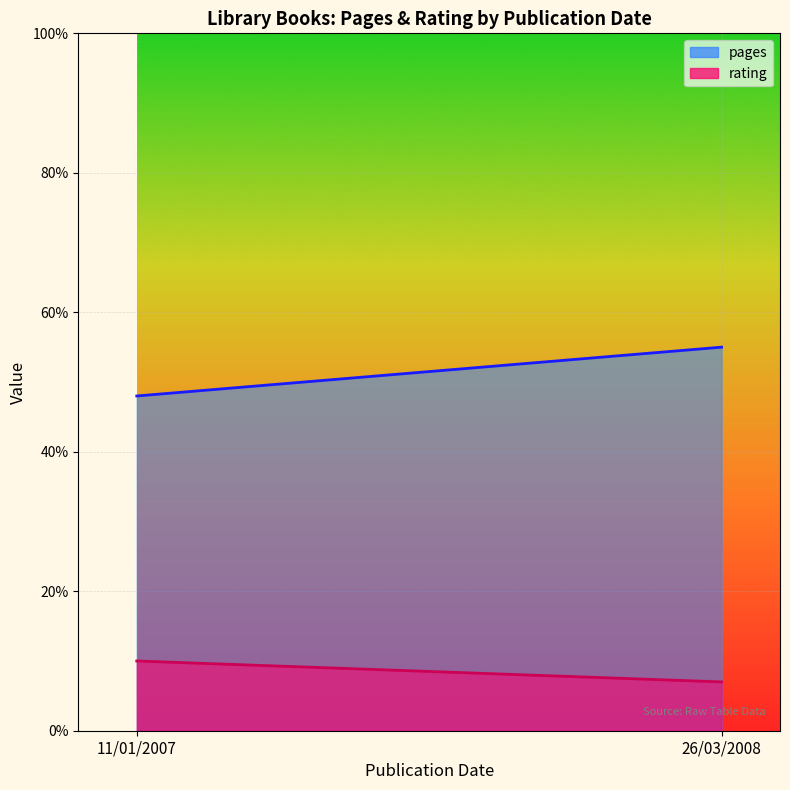

Reading right to left, transcribe all the data shown in this chart.

pages: 26/03/2008=55	11/01/2007=48
rating: 26/03/2008=7	11/01/2007=10